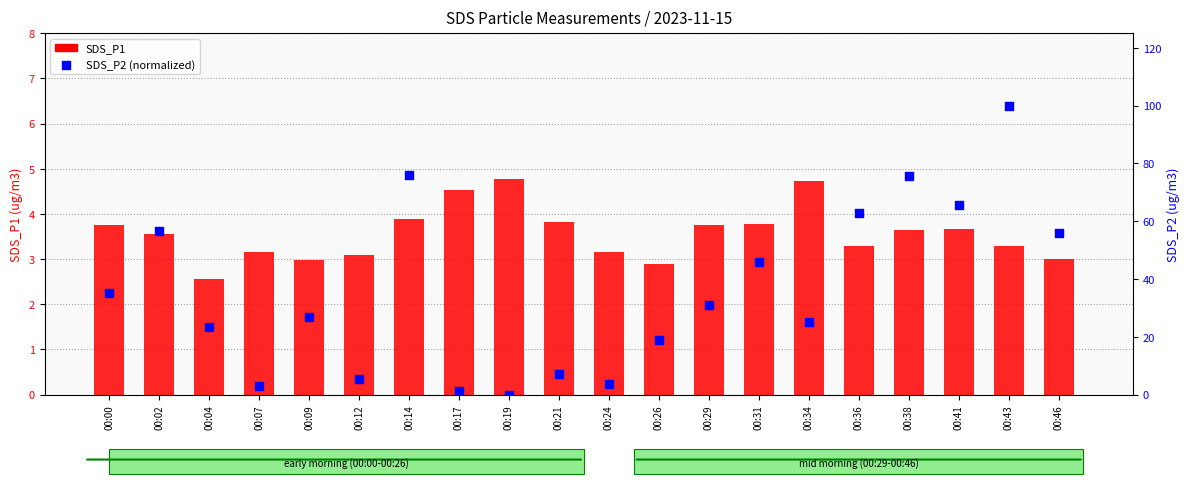

At which category is the sum across all series the highest?

00:43